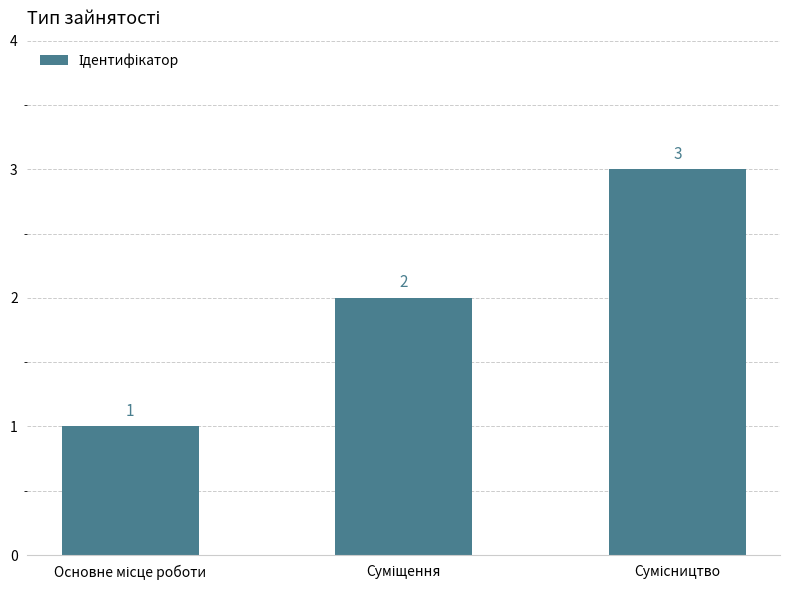

How many data points are less than 2?

1